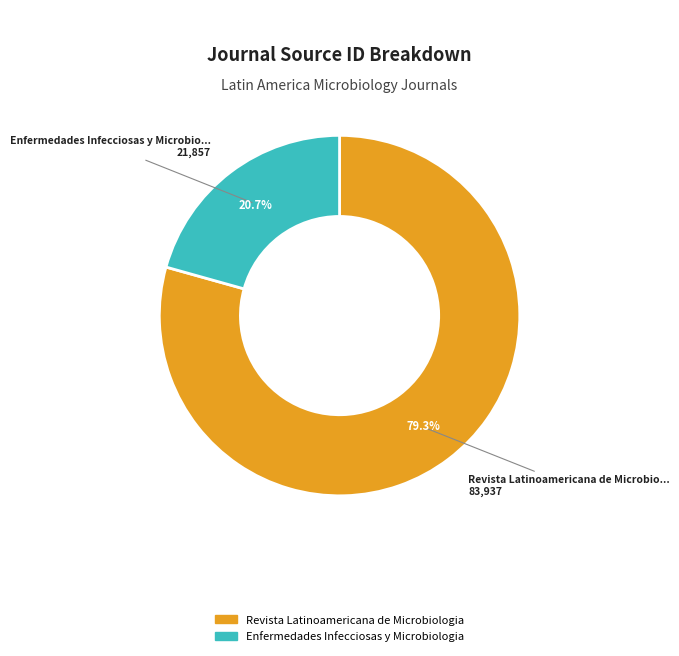

The Revista Latinoamericana de Microbiologia slice represents 79% of the pie. True or false?

True